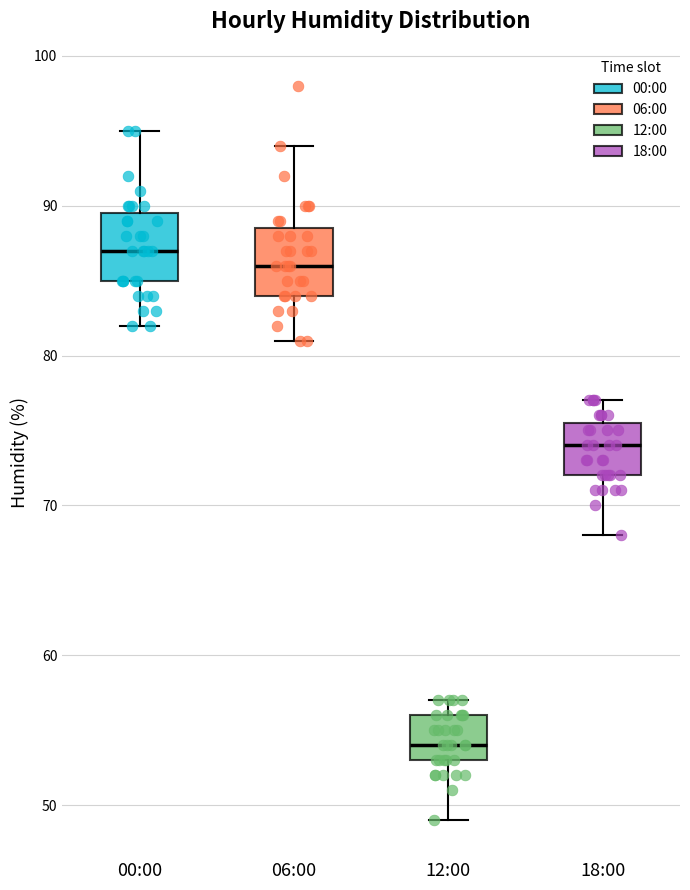

Reading left to right, transcribe this box plot: for each box, give where its median line is, the range the box spans, and where its two whiskers end, as read against the y-axis. The values are not printed on the chart, so give them approximately, as read against the axis.

00:00: median 87, box 85 to 90, whiskers 82 to 95
06:00: median 86, box 84 to 89, whiskers 81 to 94
12:00: median 54, box 53 to 56, whiskers 49 to 57
18:00: median 74, box 72 to 76, whiskers 68 to 77